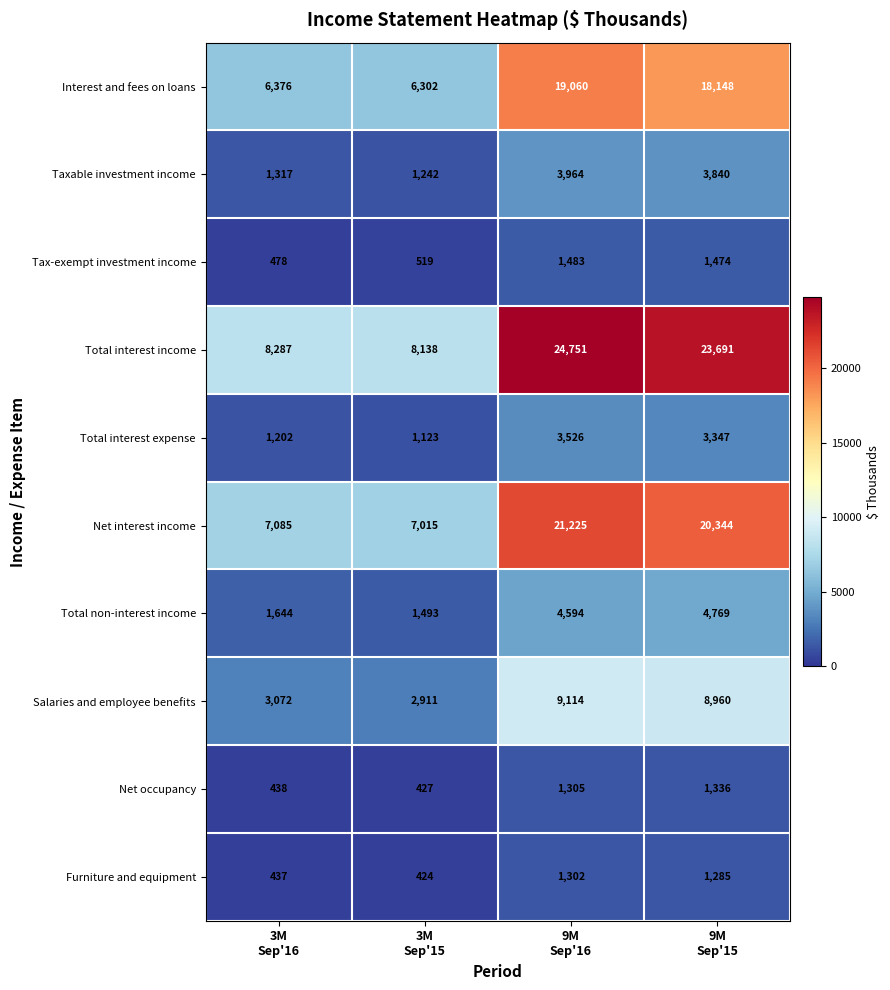

At how many categories does at least one series exceed 3571?

4